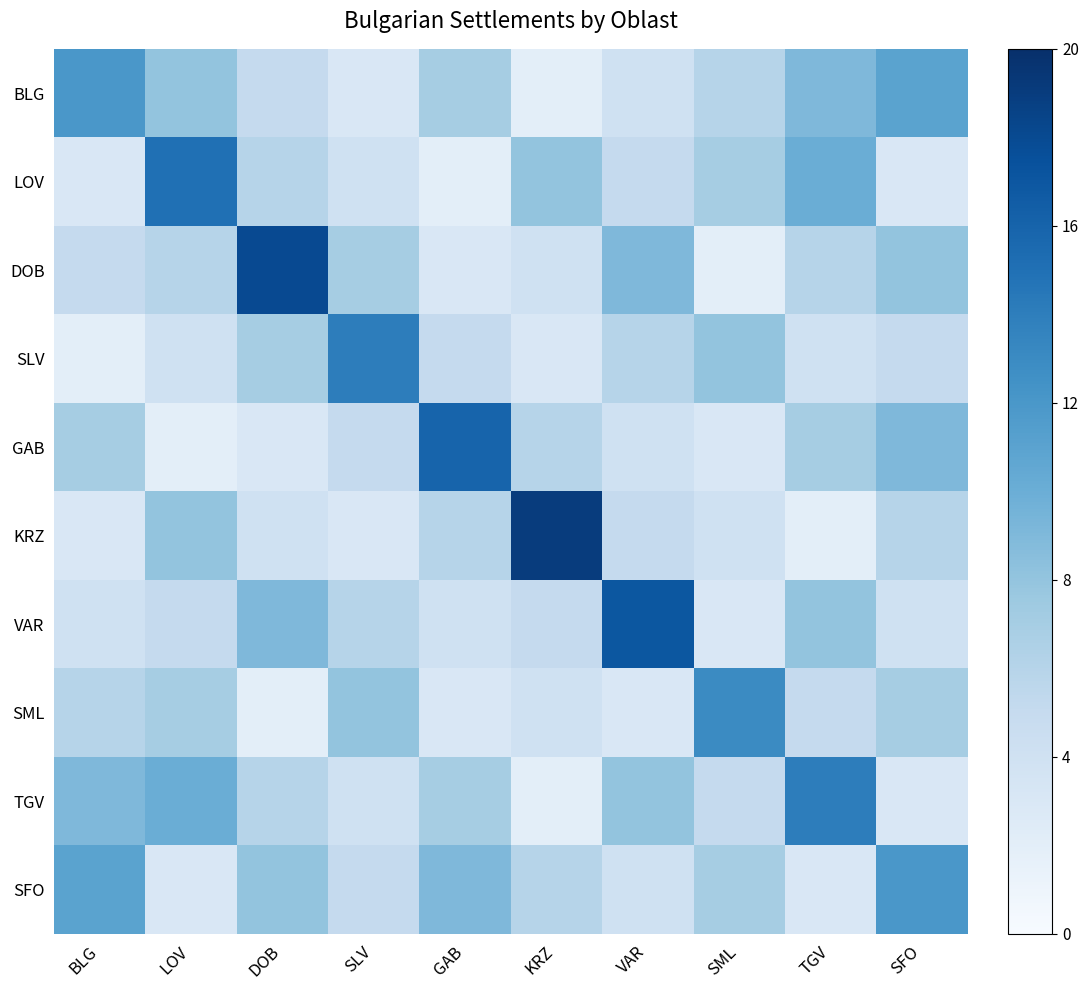

Reading left to right, extract all data points from this chart.

BLG: BLG=12	LOV=8	DOB=5	SLV=3	GAB=7	KRZ=2	VAR=4	SML=6	TGV=9	SFO=11
LOV: BLG=3	LOV=15	DOB=6	SLV=4	GAB=2	KRZ=8	VAR=5	SML=7	TGV=10	SFO=3
DOB: BLG=5	LOV=6	DOB=18	SLV=7	GAB=3	KRZ=4	VAR=9	SML=2	TGV=6	SFO=8
SLV: BLG=2	LOV=4	DOB=7	SLV=14	GAB=5	KRZ=3	VAR=6	SML=8	TGV=4	SFO=5
GAB: BLG=7	LOV=2	DOB=3	SLV=5	GAB=16	KRZ=6	VAR=4	SML=3	TGV=7	SFO=9
KRZ: BLG=3	LOV=8	DOB=4	SLV=3	GAB=6	KRZ=19	VAR=5	SML=4	TGV=2	SFO=6
VAR: BLG=4	LOV=5	DOB=9	SLV=6	GAB=4	KRZ=5	VAR=17	SML=3	TGV=8	SFO=4
SML: BLG=6	LOV=7	DOB=2	SLV=8	GAB=3	KRZ=4	VAR=3	SML=13	TGV=5	SFO=7
TGV: BLG=9	LOV=10	DOB=6	SLV=4	GAB=7	KRZ=2	VAR=8	SML=5	TGV=14	SFO=3
SFO: BLG=11	LOV=3	DOB=8	SLV=5	GAB=9	KRZ=6	VAR=4	SML=7	TGV=3	SFO=12